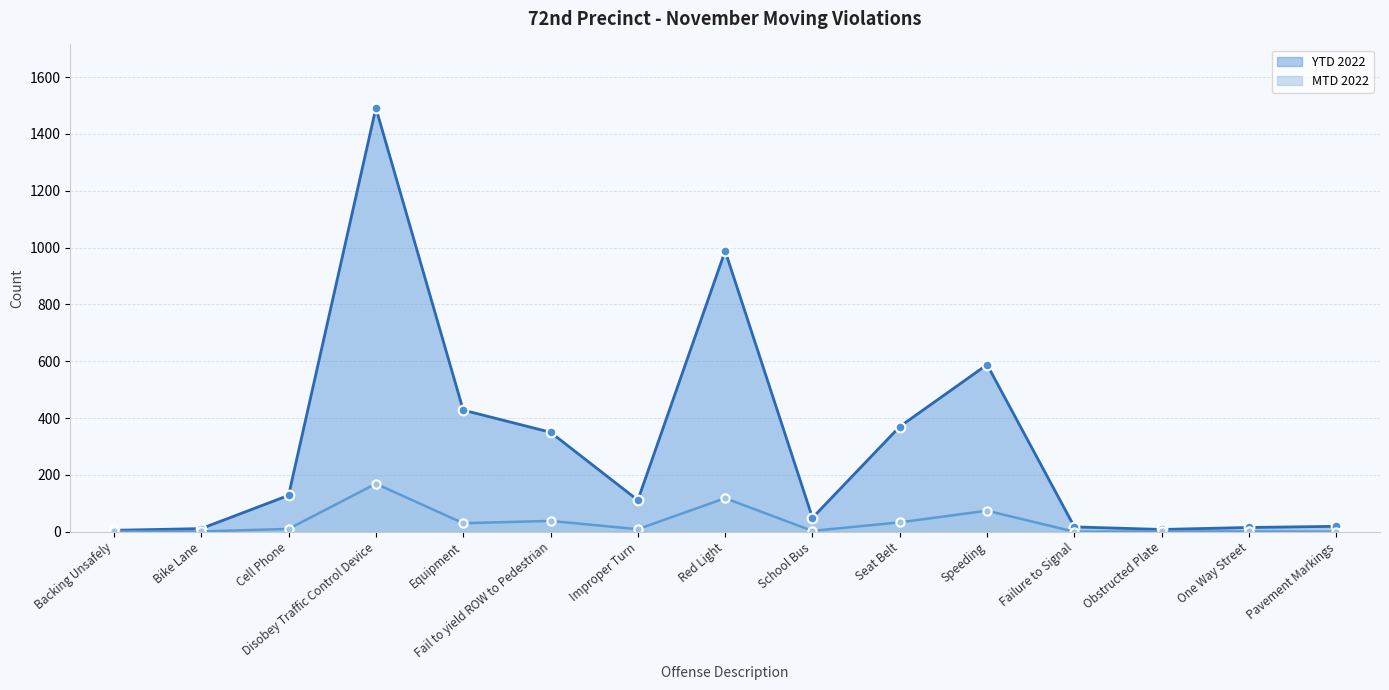

Rank the categories by MTD 2022 value from highest to lowest.

Disobey Traffic Control Device, Red Light, Speeding, Fail to yield ROW to Pedestrian, Seat Belt, Equipment, Cell Phone, Improper Turn, School Bus, Backing Unsafely, Bike Lane, Obstructed Plate, One Way Street, Failure to Signal, Pavement Markings